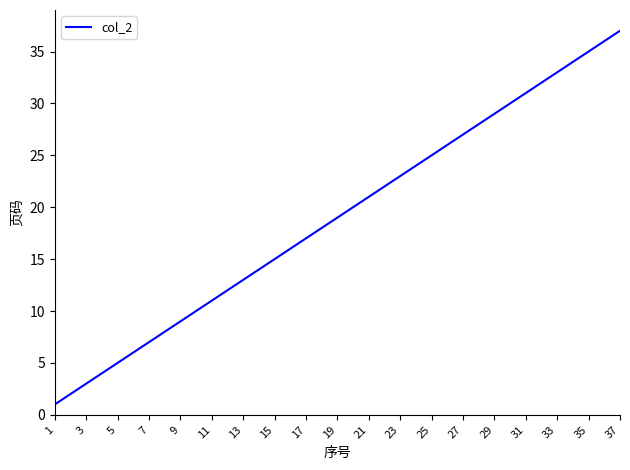

What is the greatest value displayed?

37